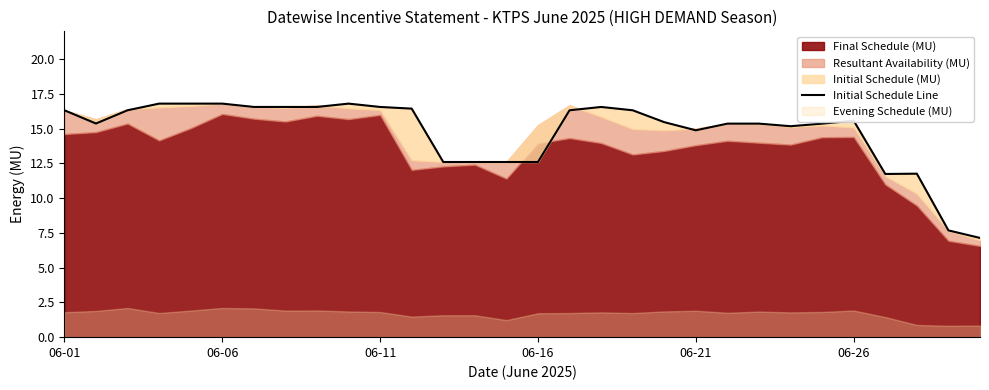

Which label corresponds to the smallest value in the chart?

29